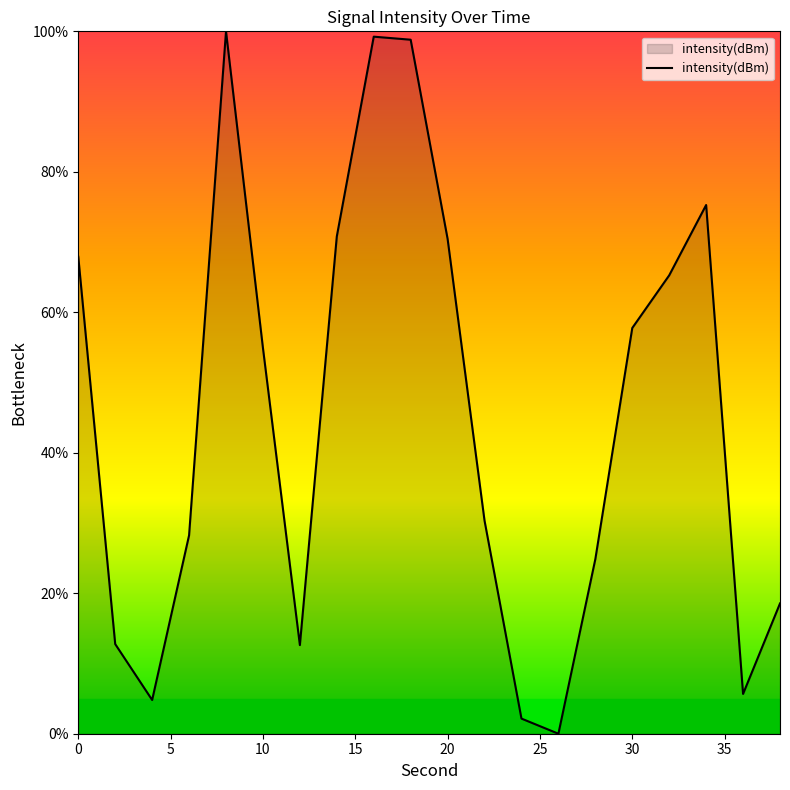

What is the greatest value displayed?

100.0